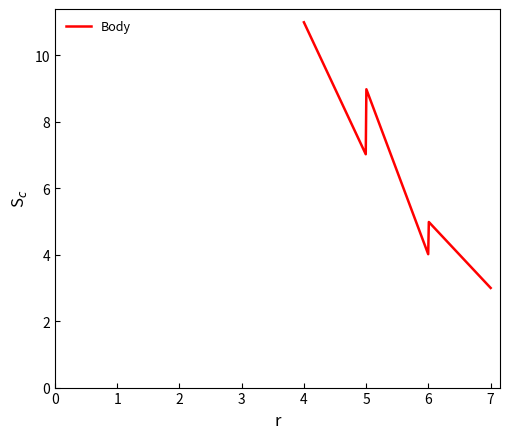

What is the difference between the maximum and minimum values?

8.0